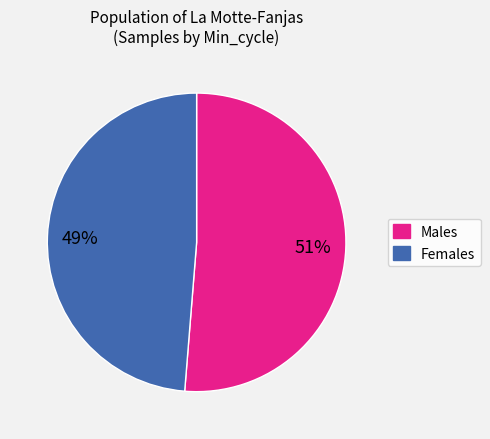

How many slices are in this pie chart?

2